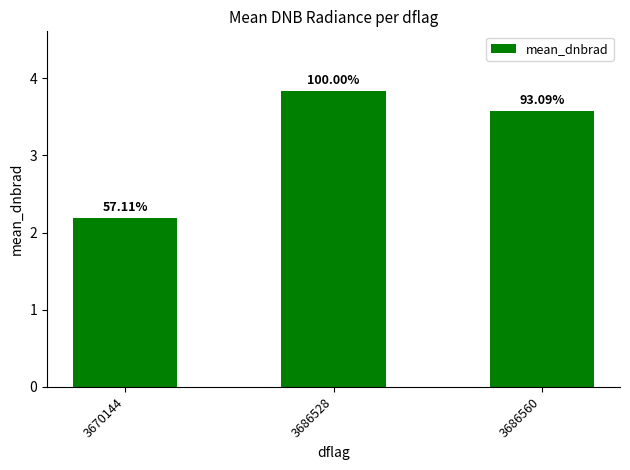

Are the bars horizontal?

No